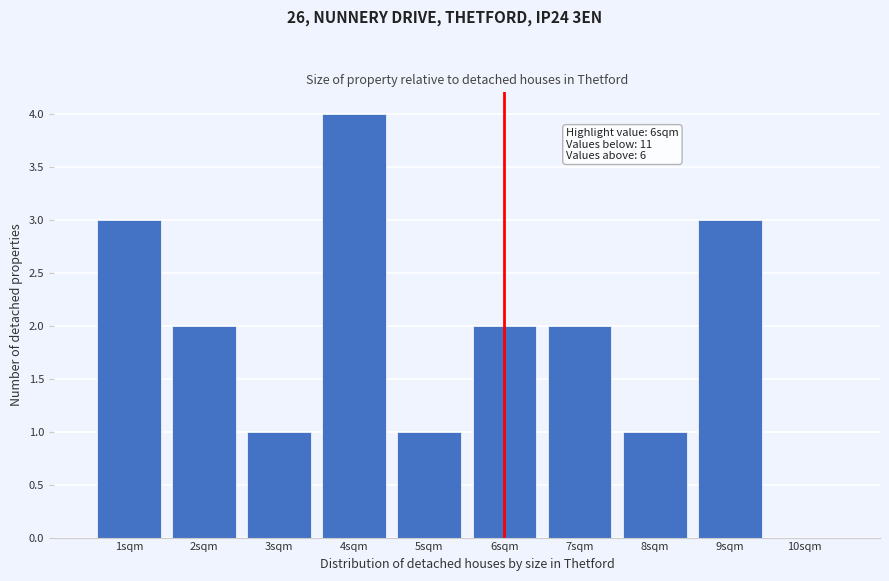

Which range on the x-axis has the tallest bar?

3.5 to 4.5